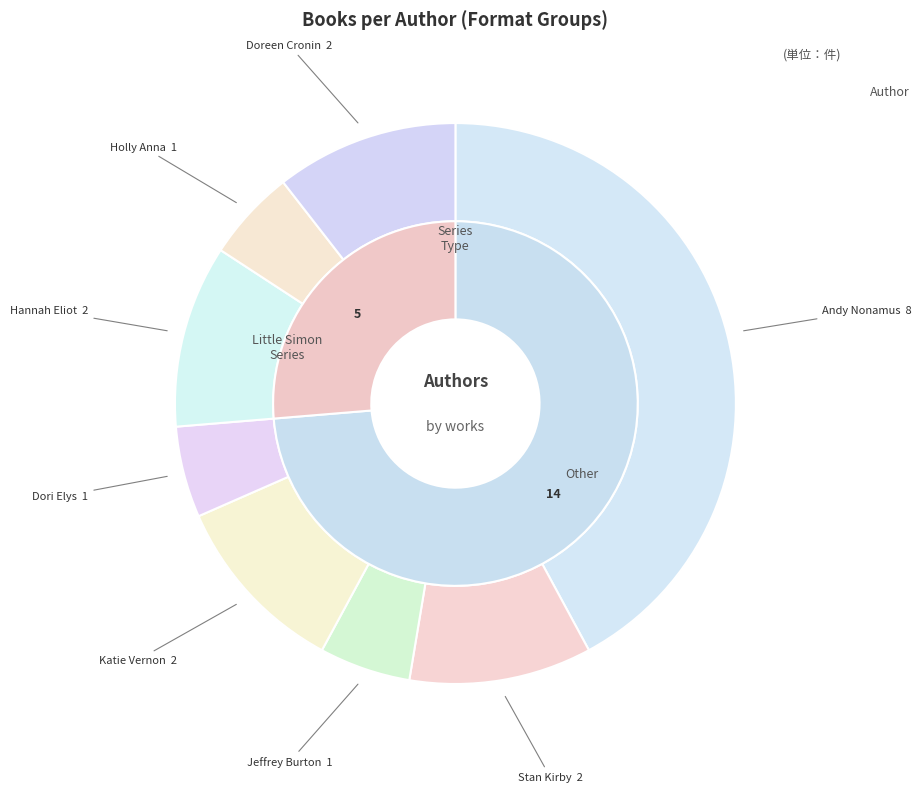

Which has a higher value, Stan Kirby (83395156) or Hannah Eliot (411618381)?

Stan Kirby (83395156)